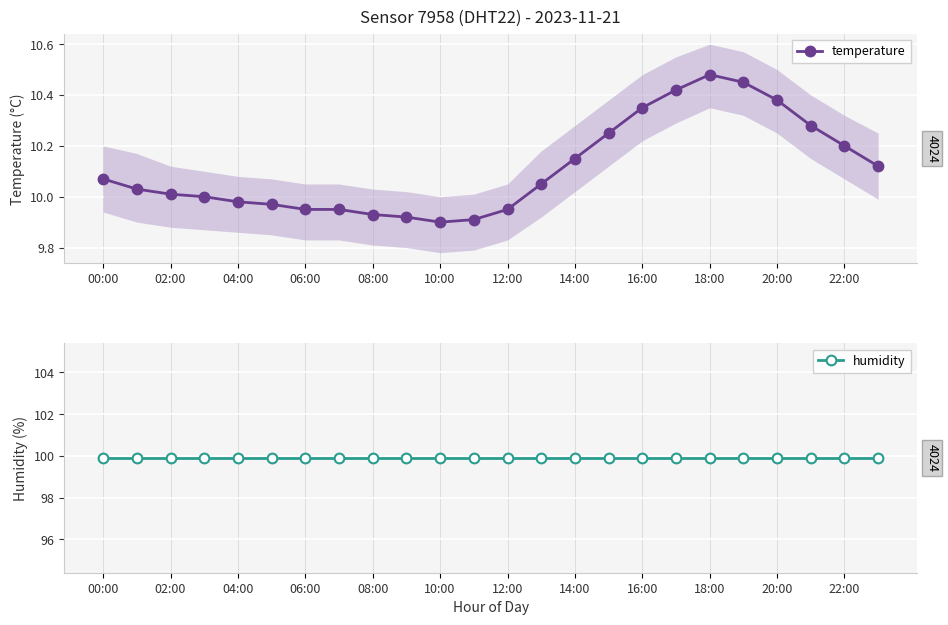

Which category has the highest value in the temperature series?

18:00